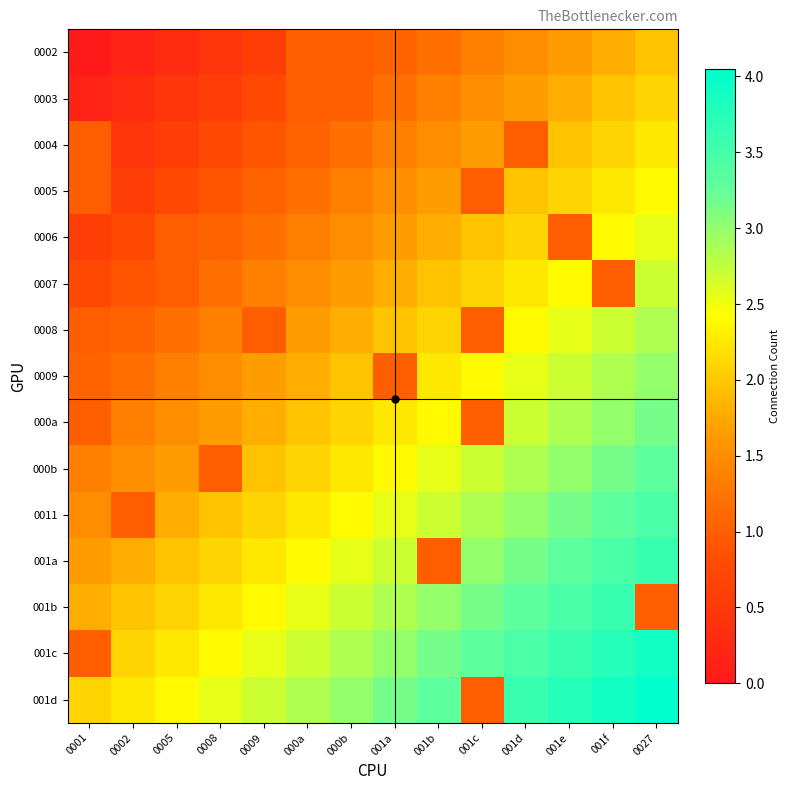

At which category is the sum across all series the highest?

0027